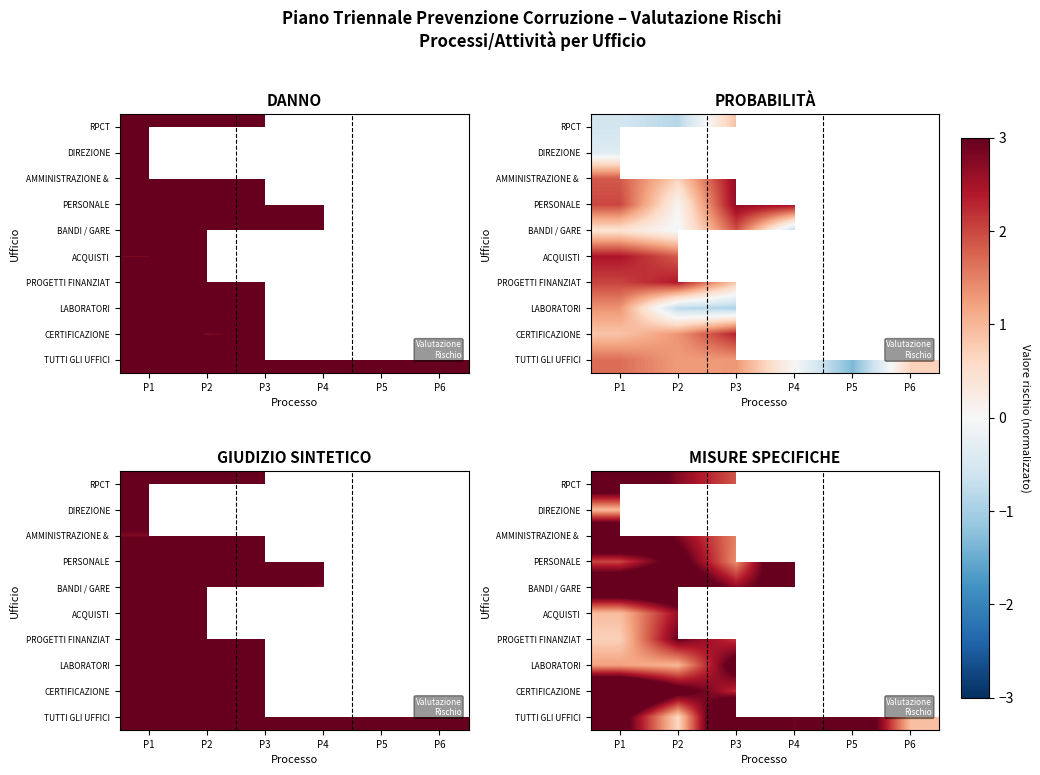

Between P4 and P6, which is larger?

P6